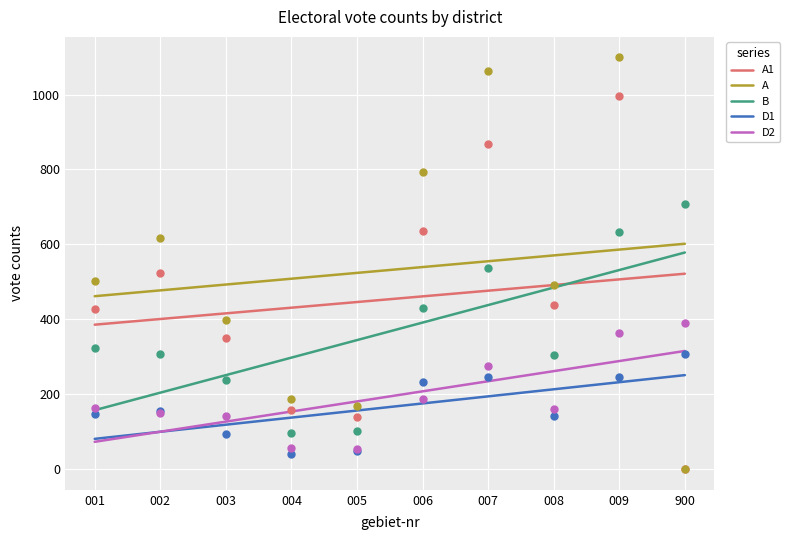

Which series has the largest Y range (max minus min)?

A